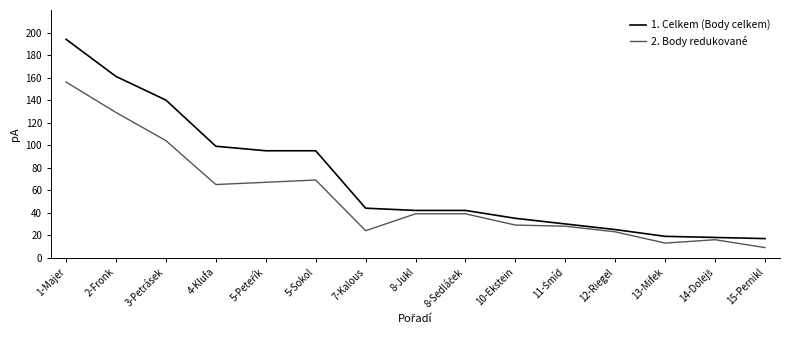

At which label does 2. Body redukované reach its minimum?

15-Pernikl